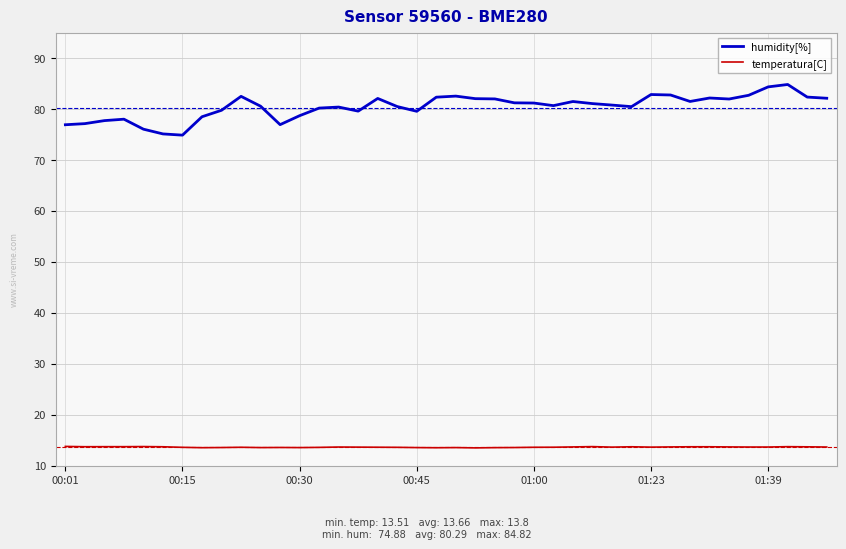

True or false: temperatura[C] and humidity[%] cross at least once.

False